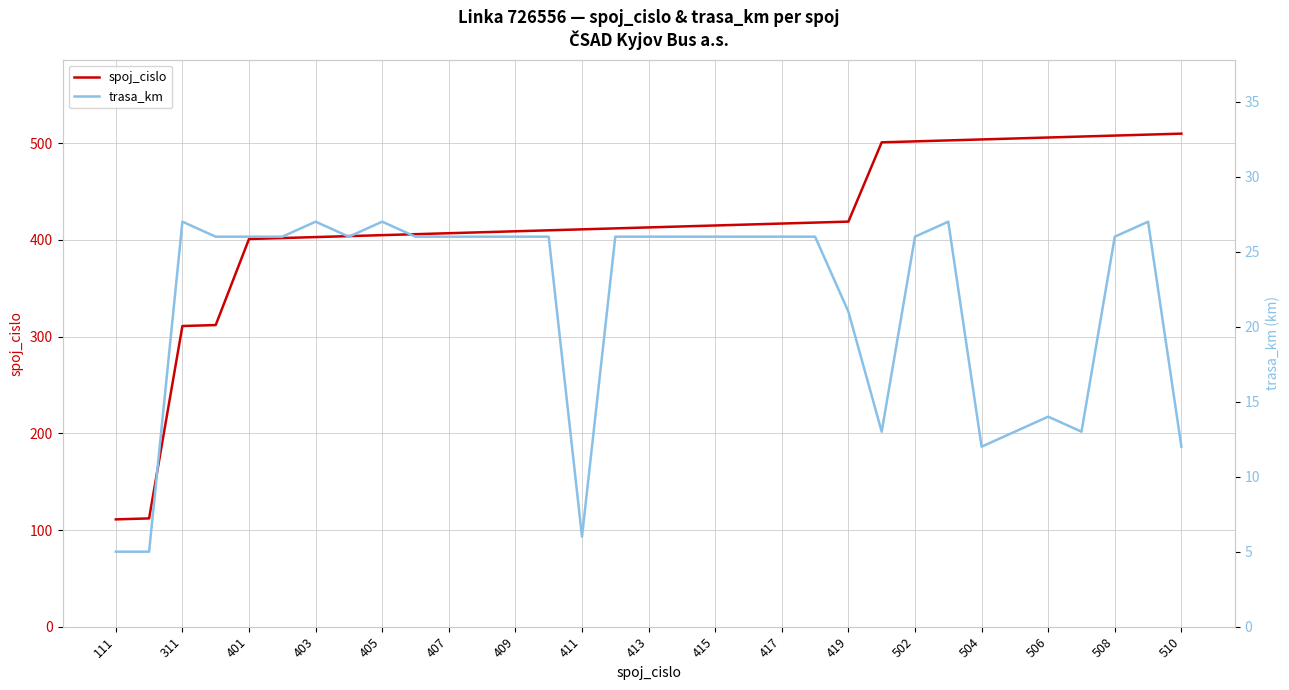

What are all the series names shown in the legend?

spoj_cislo, trasa_km